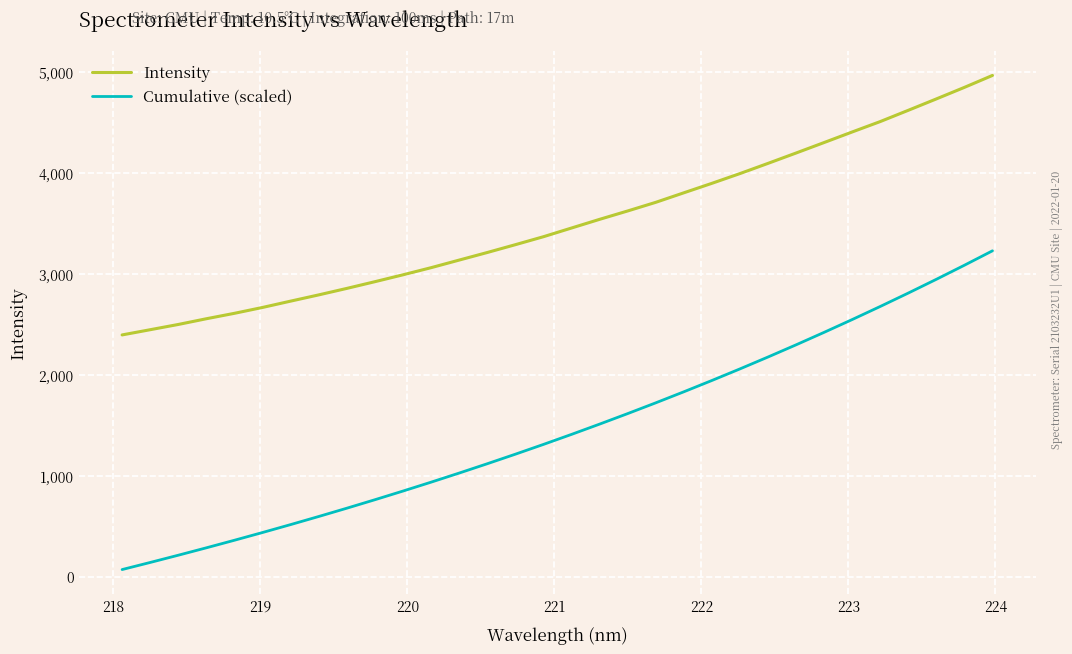

Which series has the largest range (max minus min)?

Cumulative (scaled)